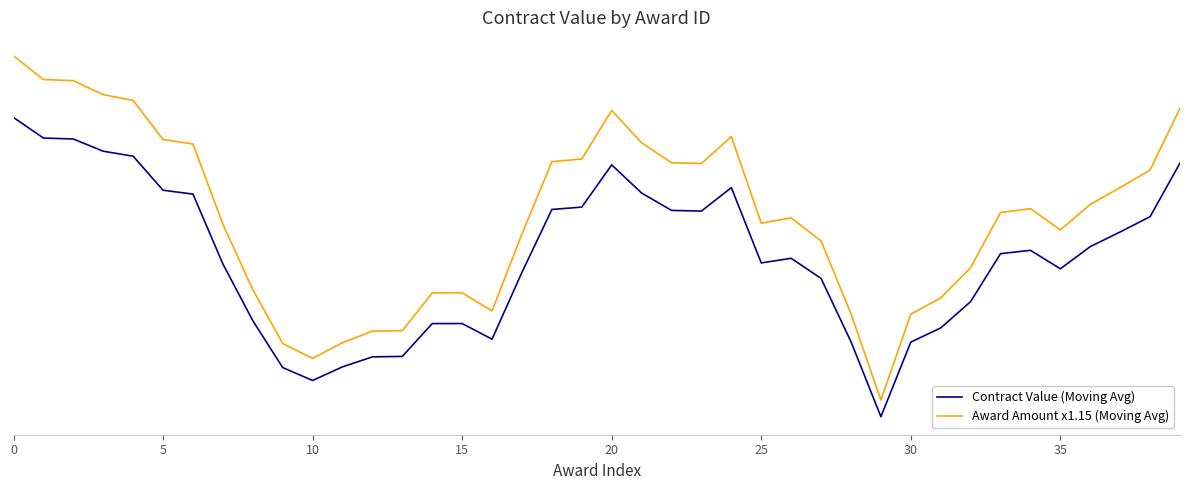

What is the minimum value shown in the chart?

94902.5